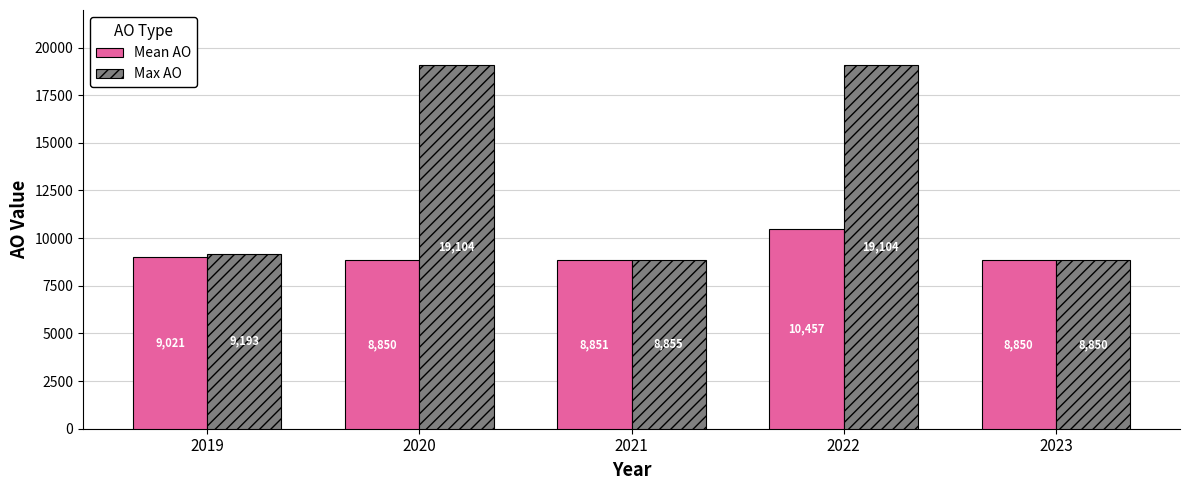

What is the approximate value of Max AO at 2023?

8850.0